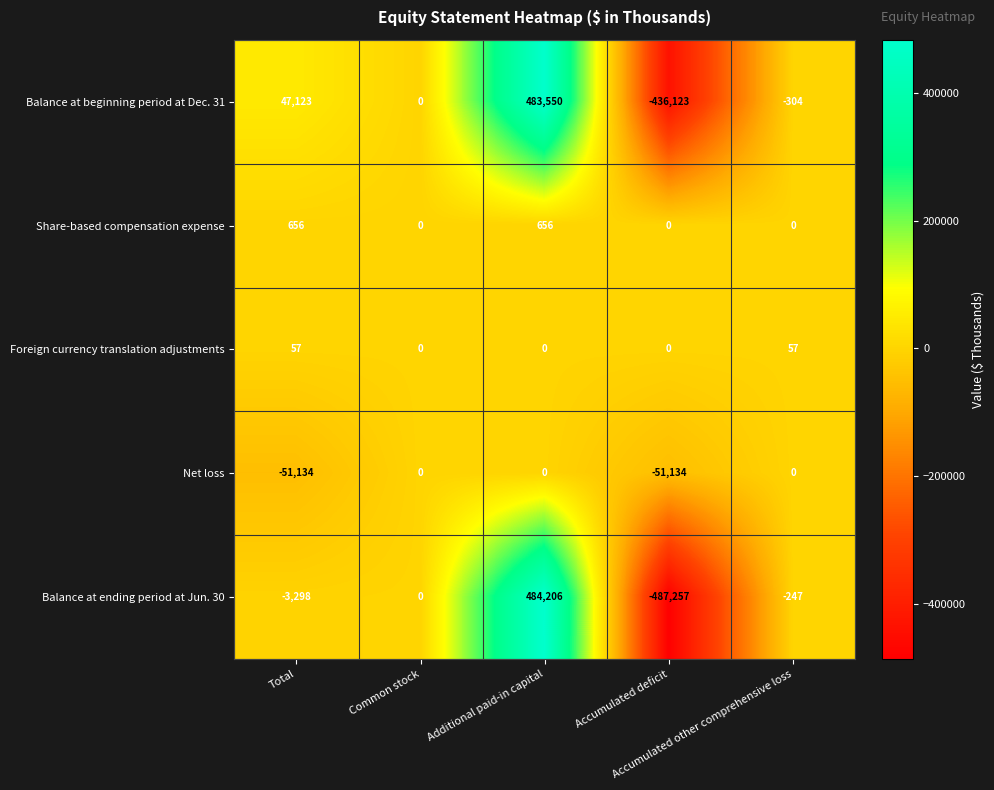

Count the Net loss values in the range -51134 to 0.

5